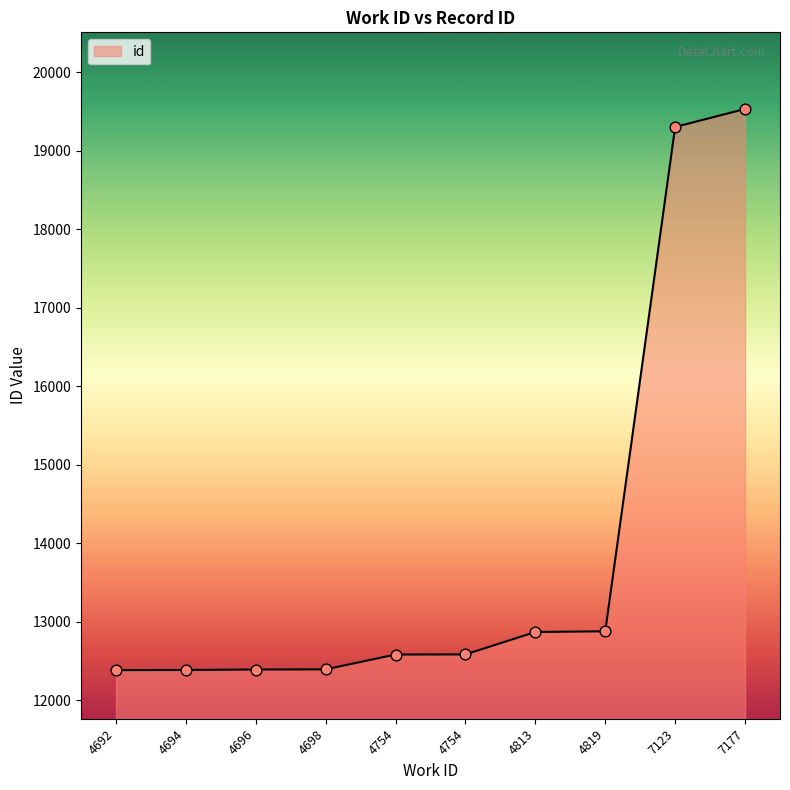

How many lines are shown in the chart?

1